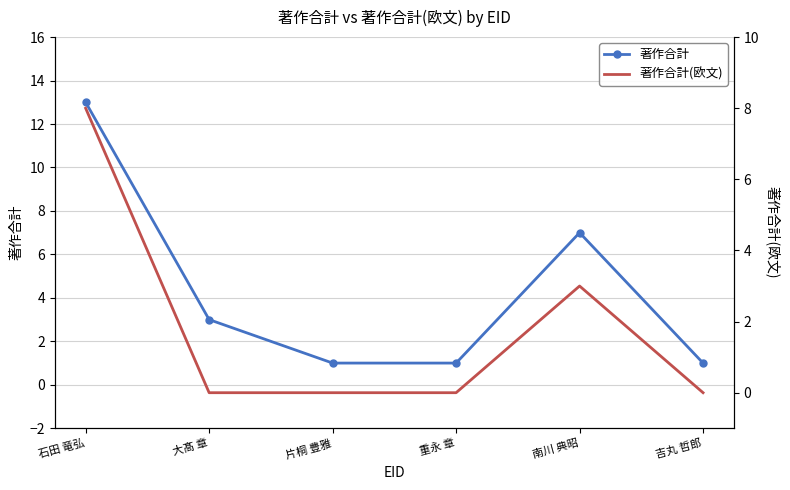

True or false: 著作合計 and 著作合計(欧文) intersect in this chart.

False